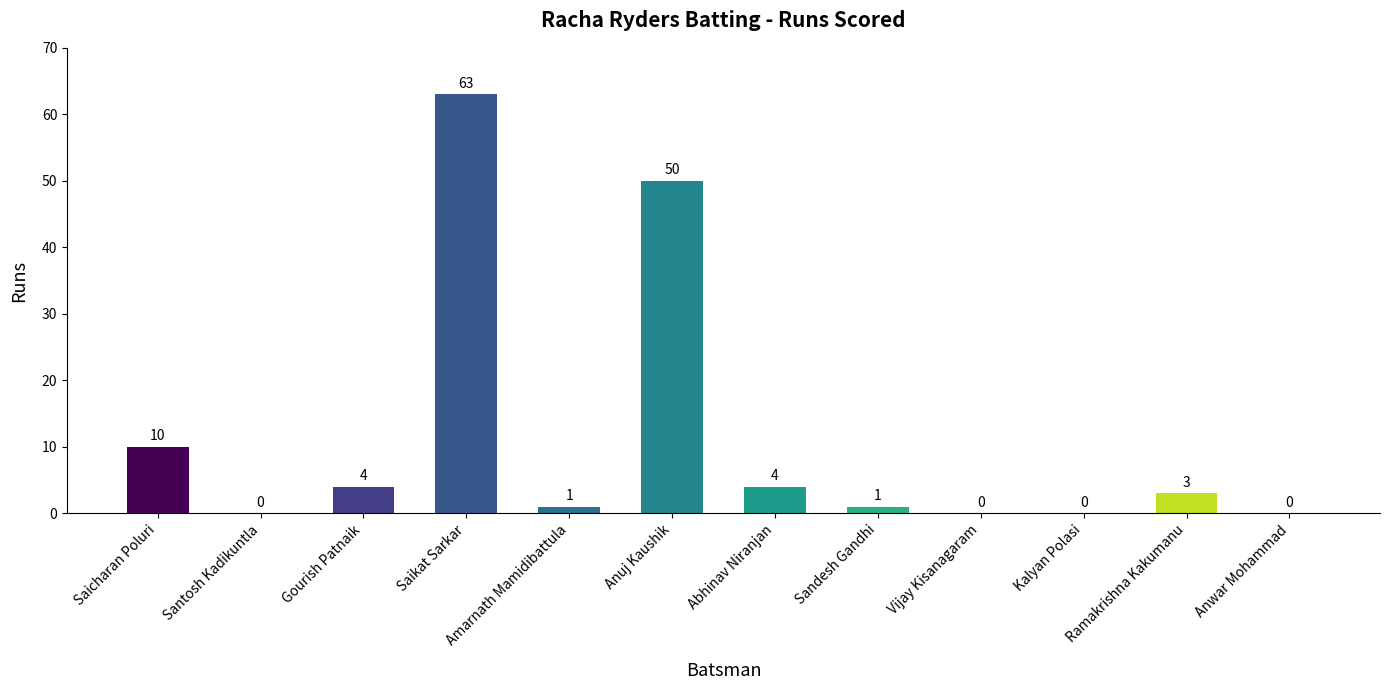

Count the number of categories in the chart.

12